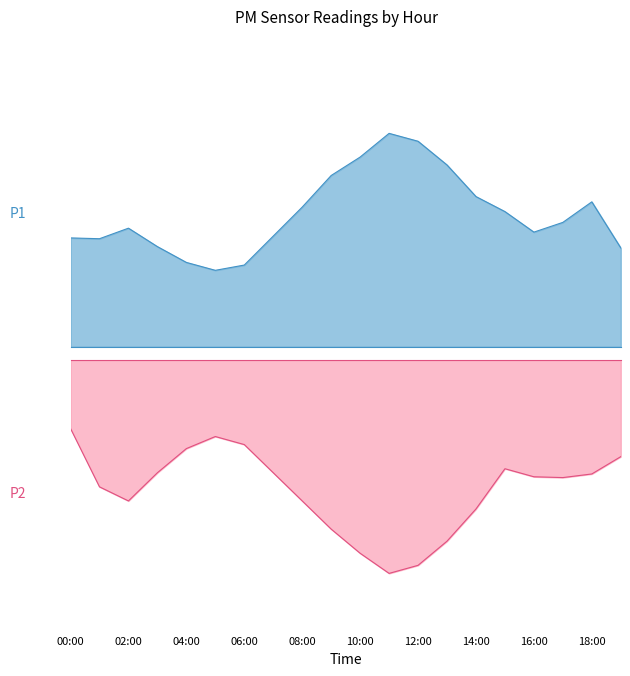

What is the difference between the maximum and minimum values in the P2 series?

3.6